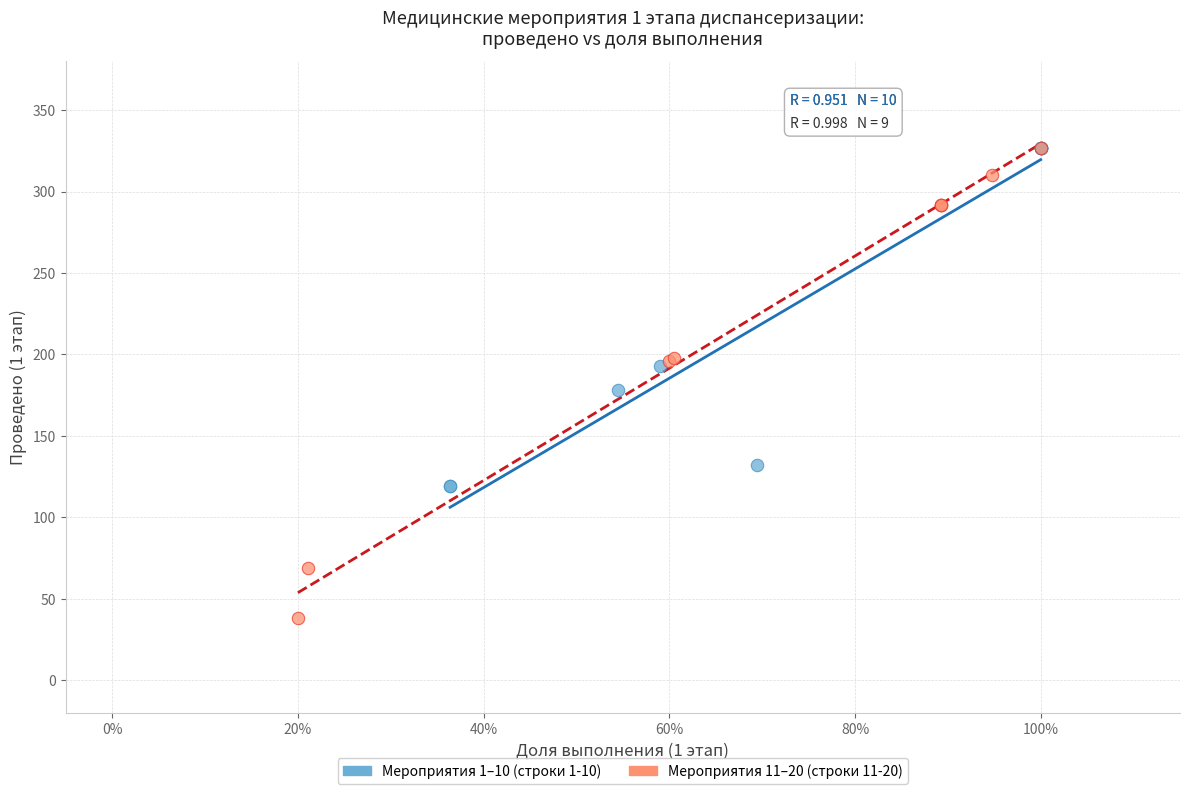

Which series reaches the minimum Y coordinate?

Мероприятия 11–20 (строки 11-20)